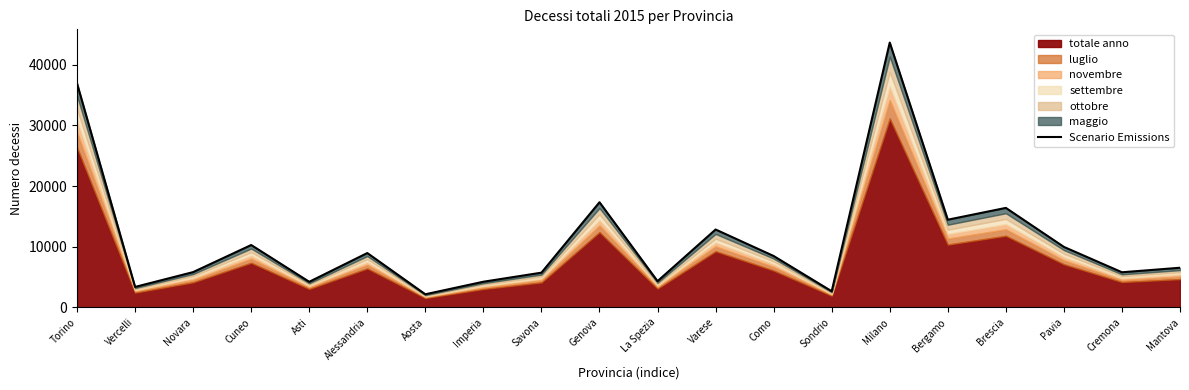

What is the difference between the maximum and minimum values?

41499